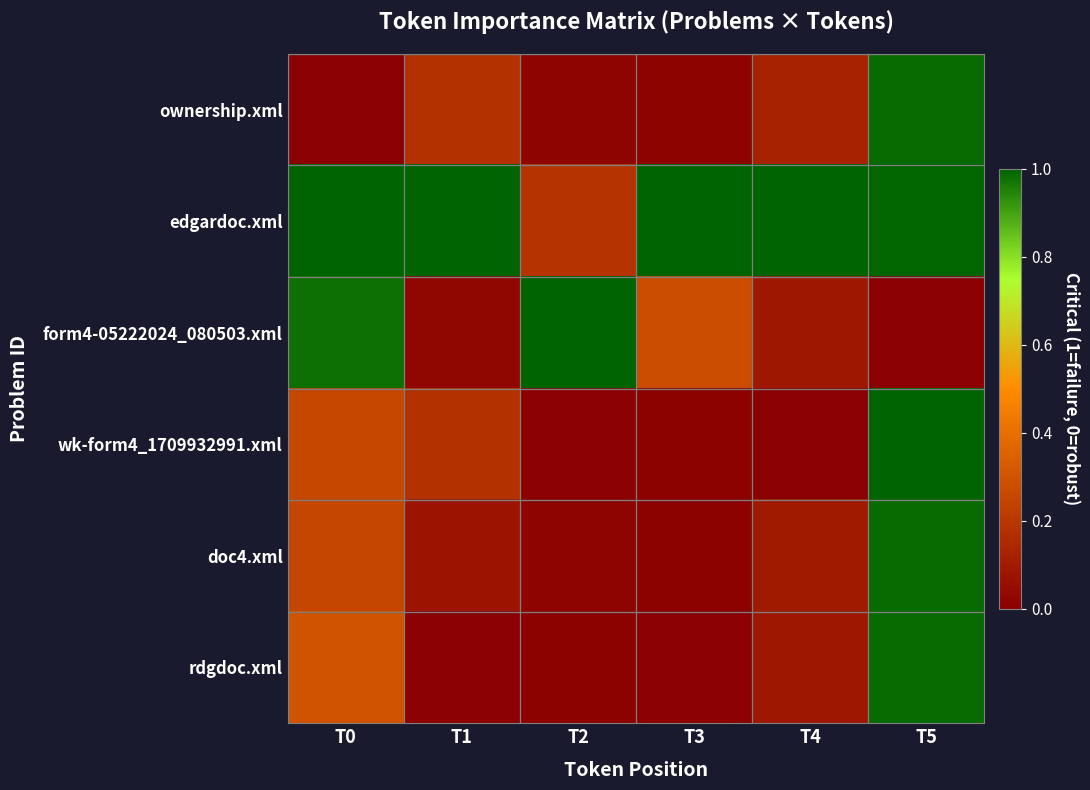

At which category is the sum across all series the highest?

T5